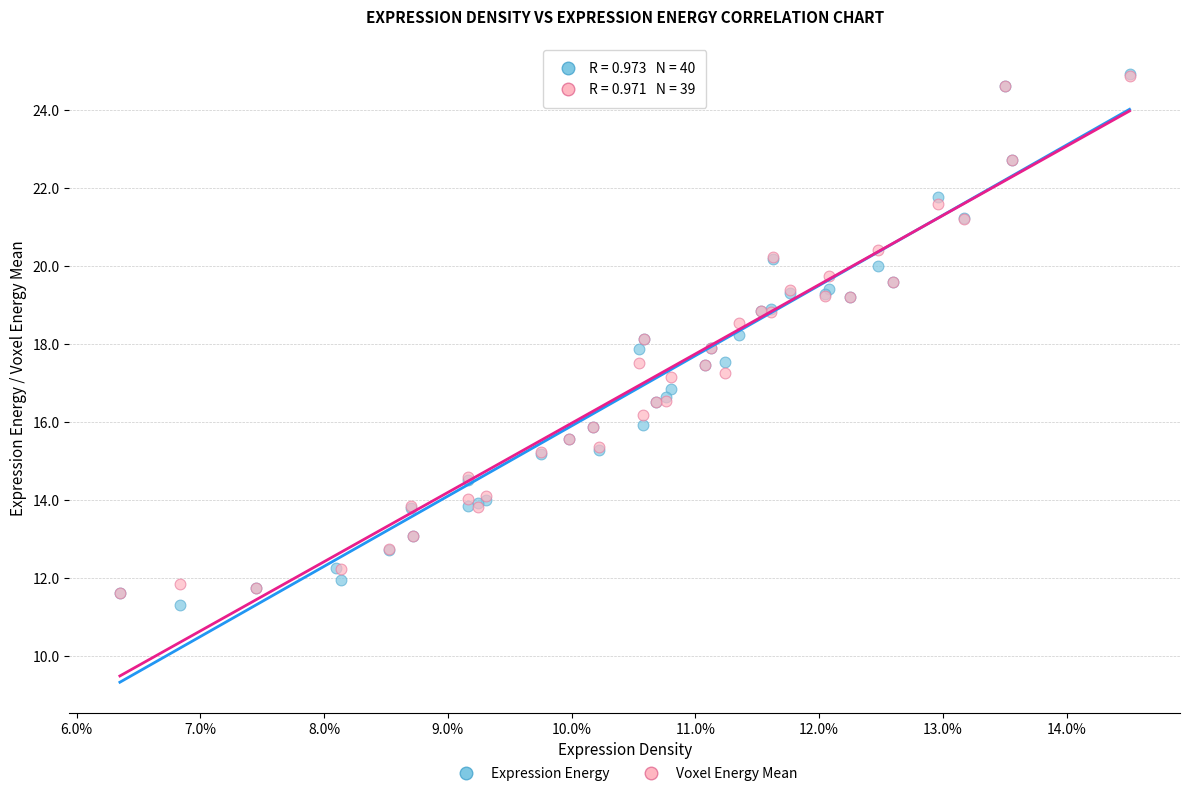

Which series has the largest Y range (max minus min)?

Expression Energy